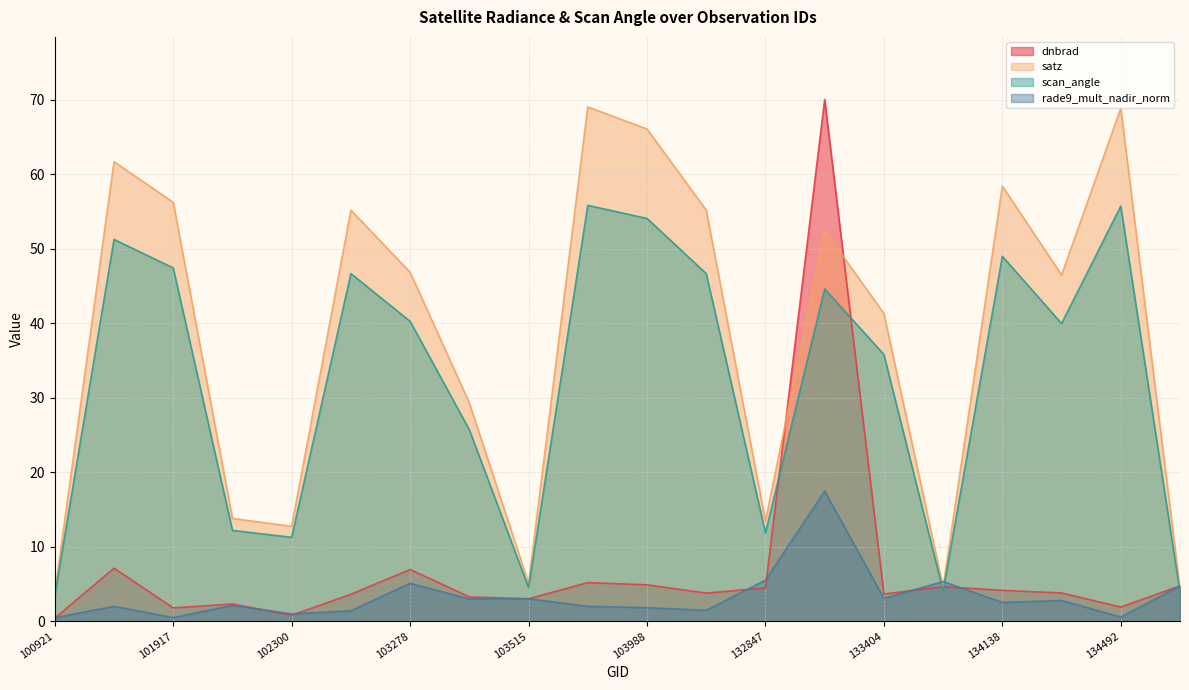

The satz series shows 66.1 at 103988. True or false?

True